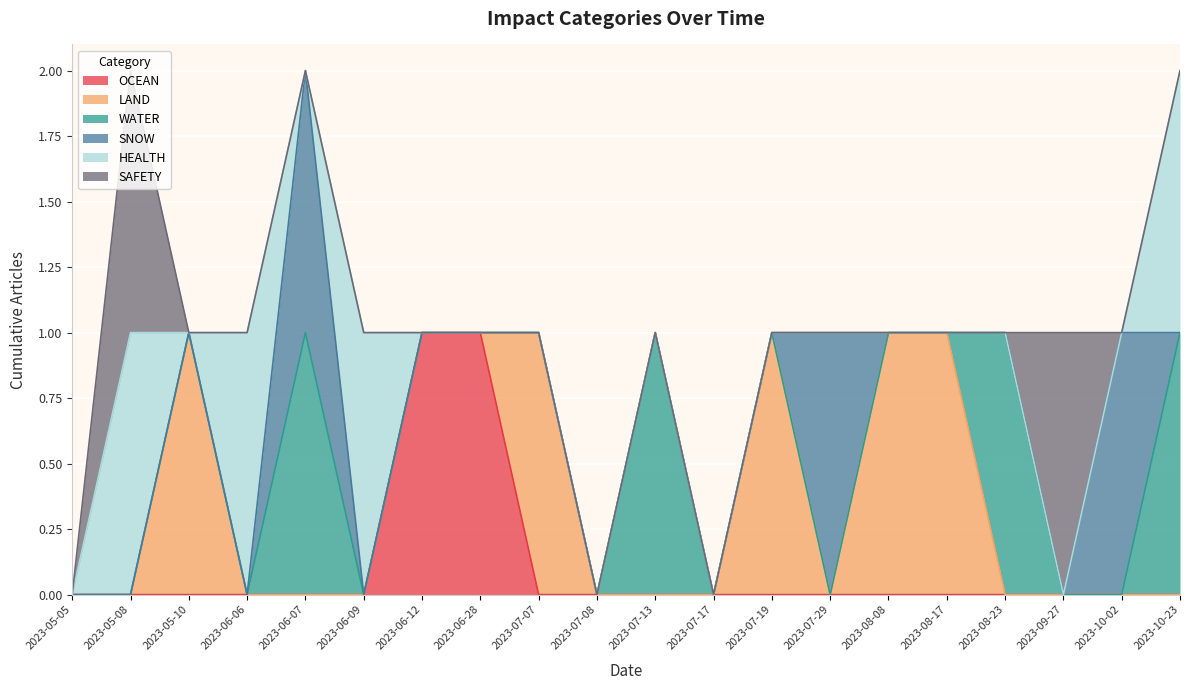

Which series changed the most between 2023-07-07 and 2023-08-17?

OCEAN